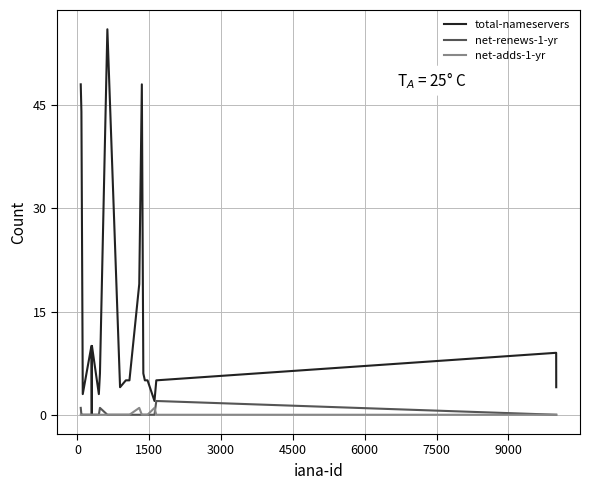

Which series has the largest total across all categories?

total-nameservers